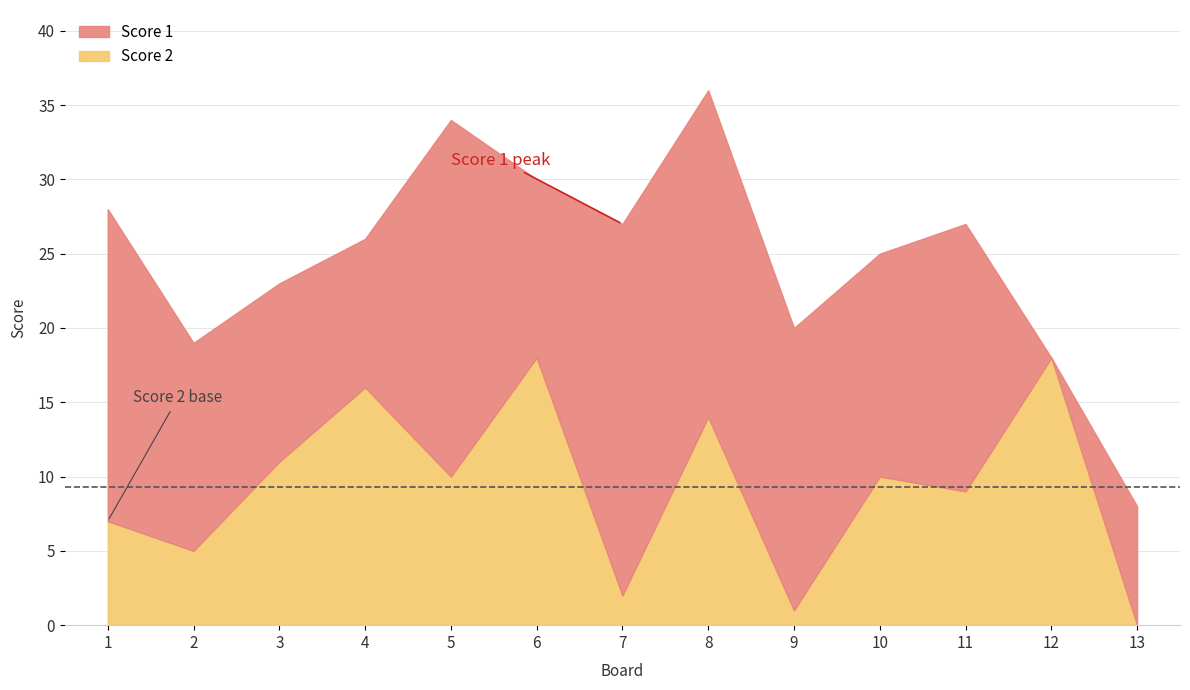

Is it true that the value at 6 is 12?

False